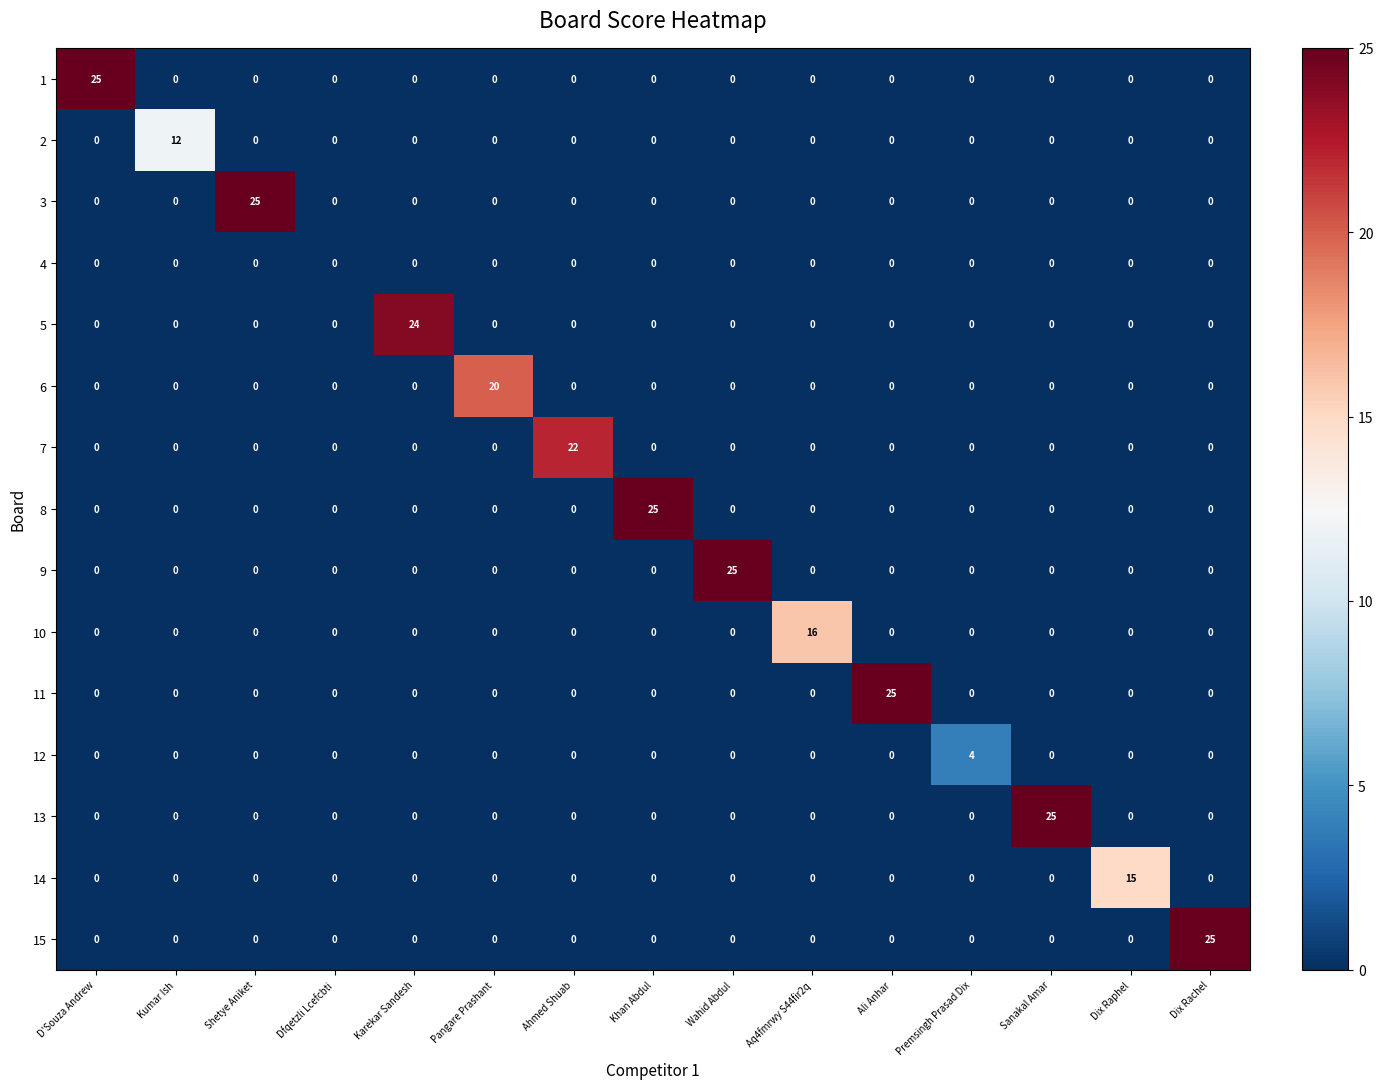

How many categories are shown in the chart?

15